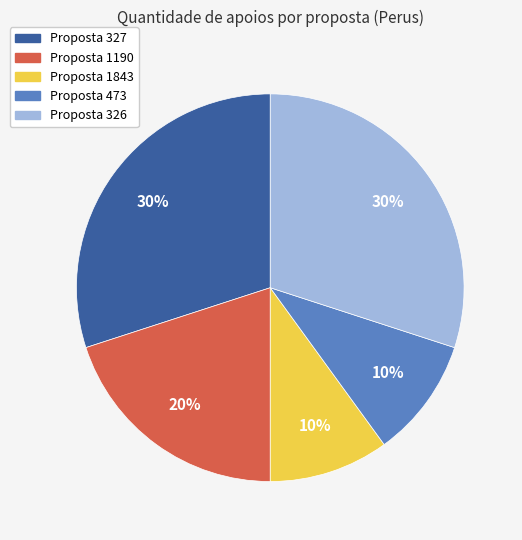

Is there any slice that represents more than half of the pie?

No